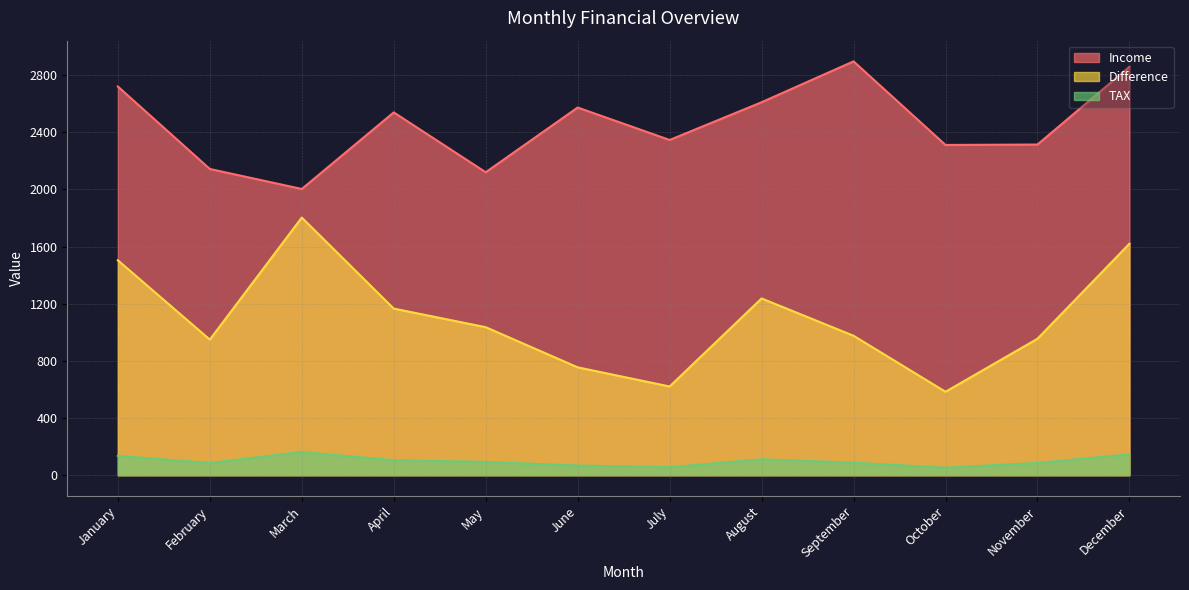

Which series has the largest total across all categories?

Income